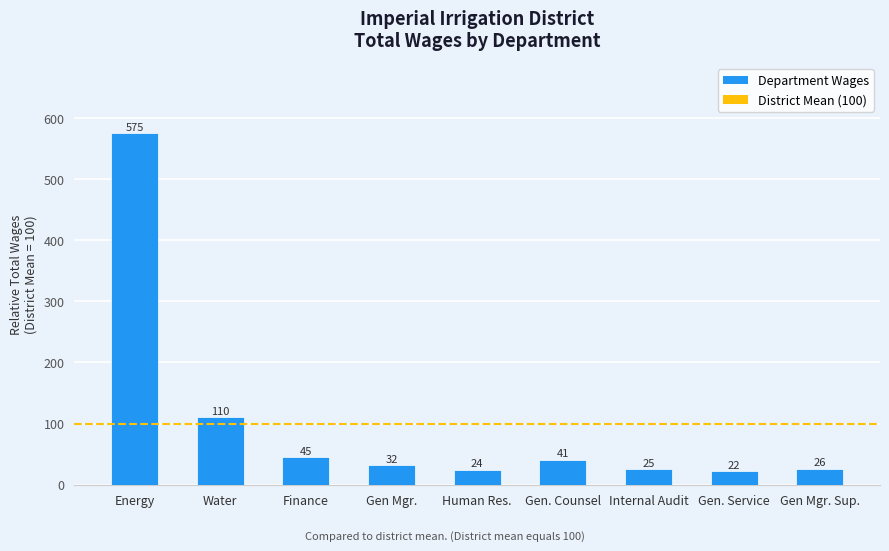

What is the label of the 3rd bar from the right?

Internal Audit